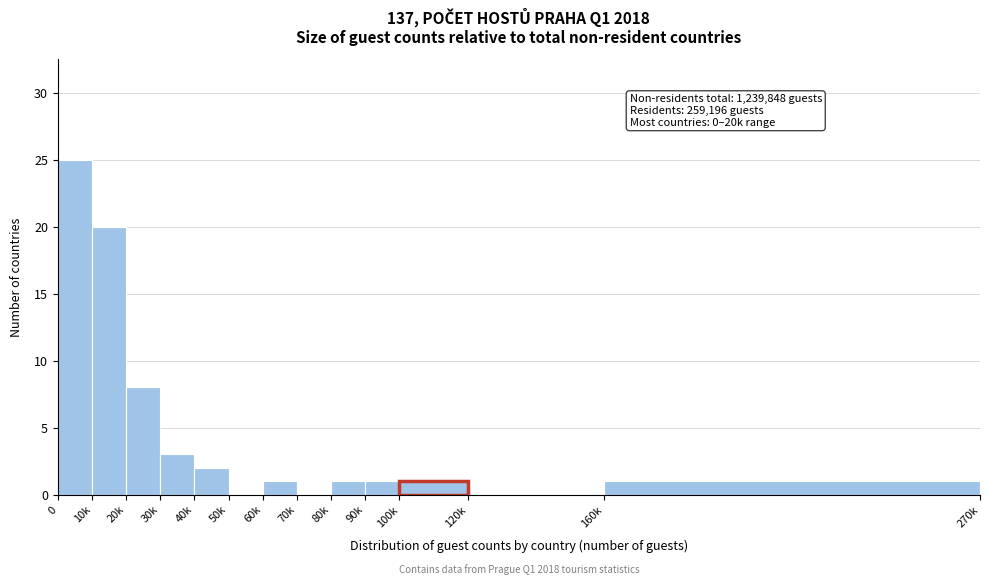

Reading left to right, extract all data points from this chart.

0=25	10k=20	20k=8	30k=3	40k=2	50k=0	60k=1	70k=0	80k=1	90k=1	100k=1	120k=0	160k=1